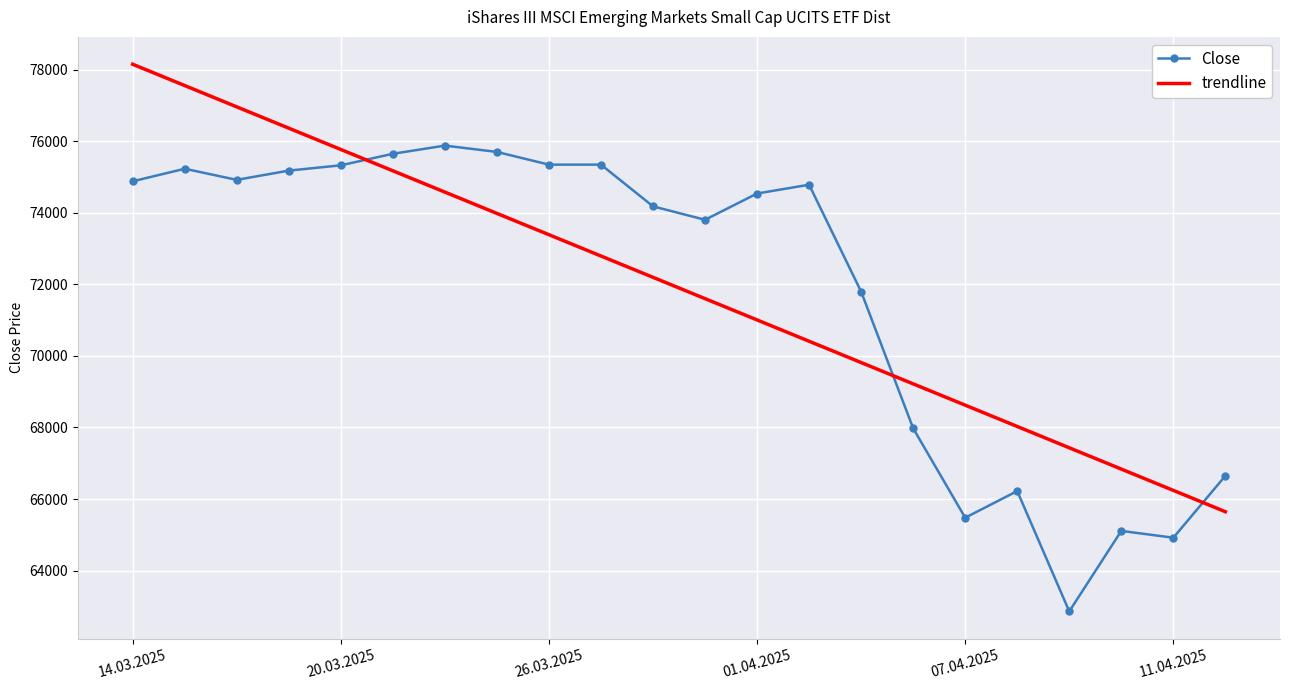

What is the difference between the maximum and minimum values in the Close series?

13013.0